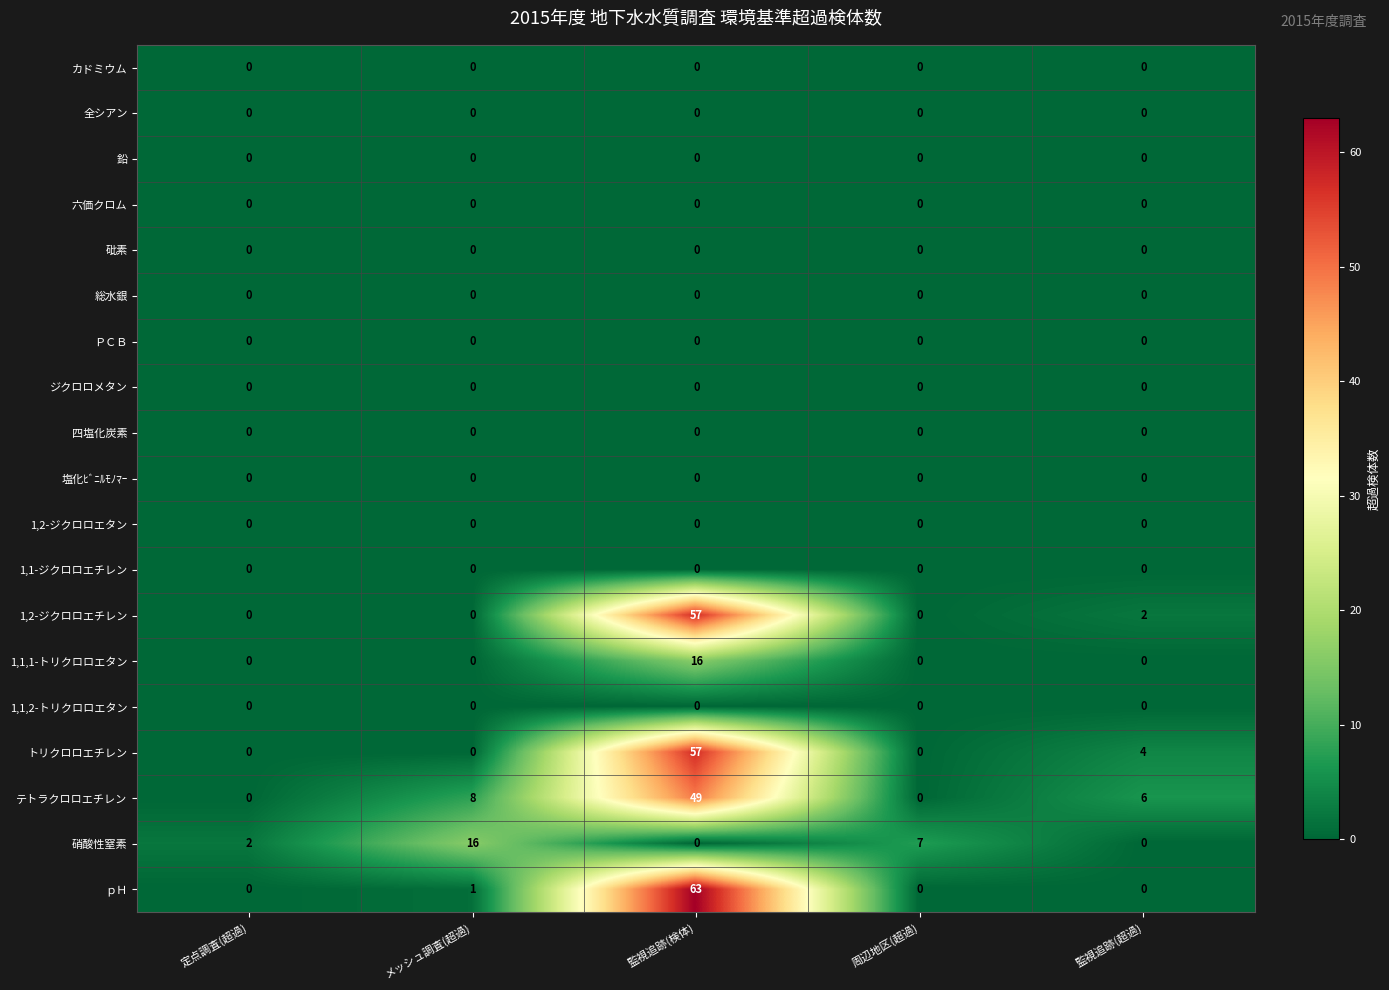

What is the greatest value displayed?

63